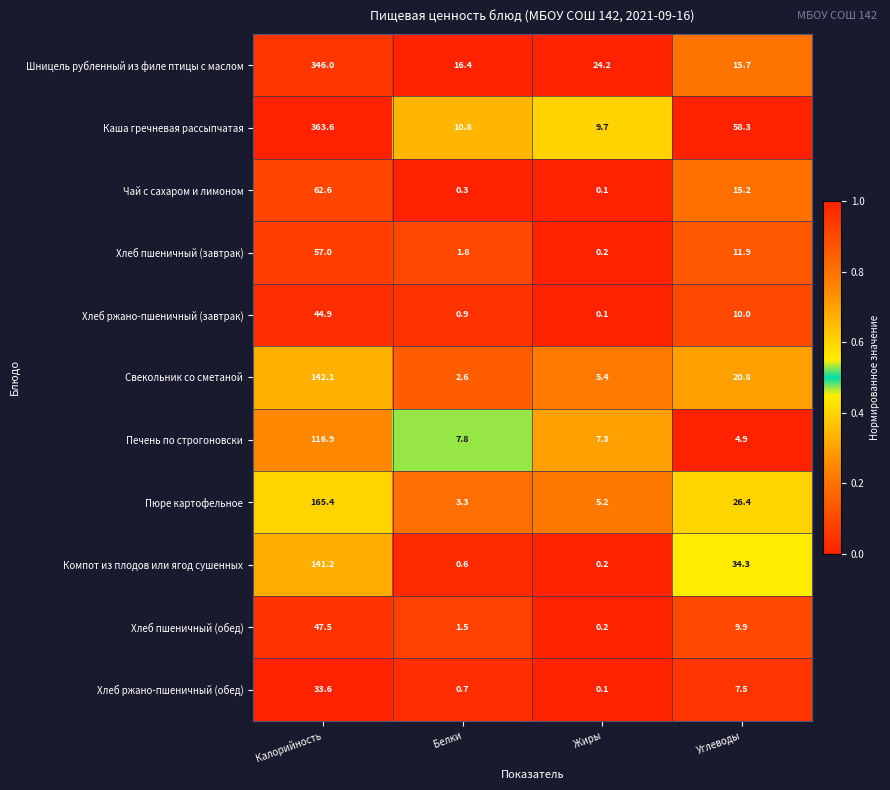

At how many categories does at least one series exceed 0?

4